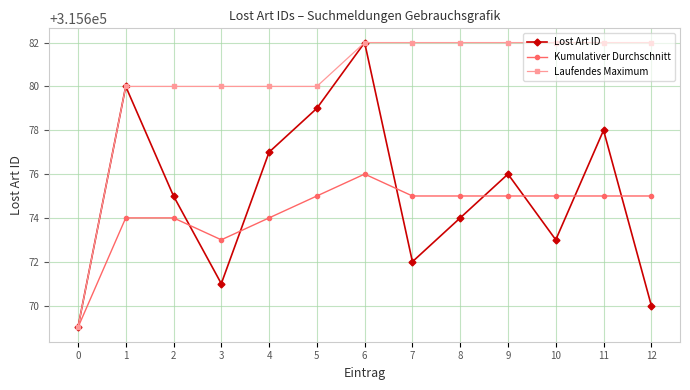

What is the lowest value of the Kumulativer Durchschnitt series?

315669